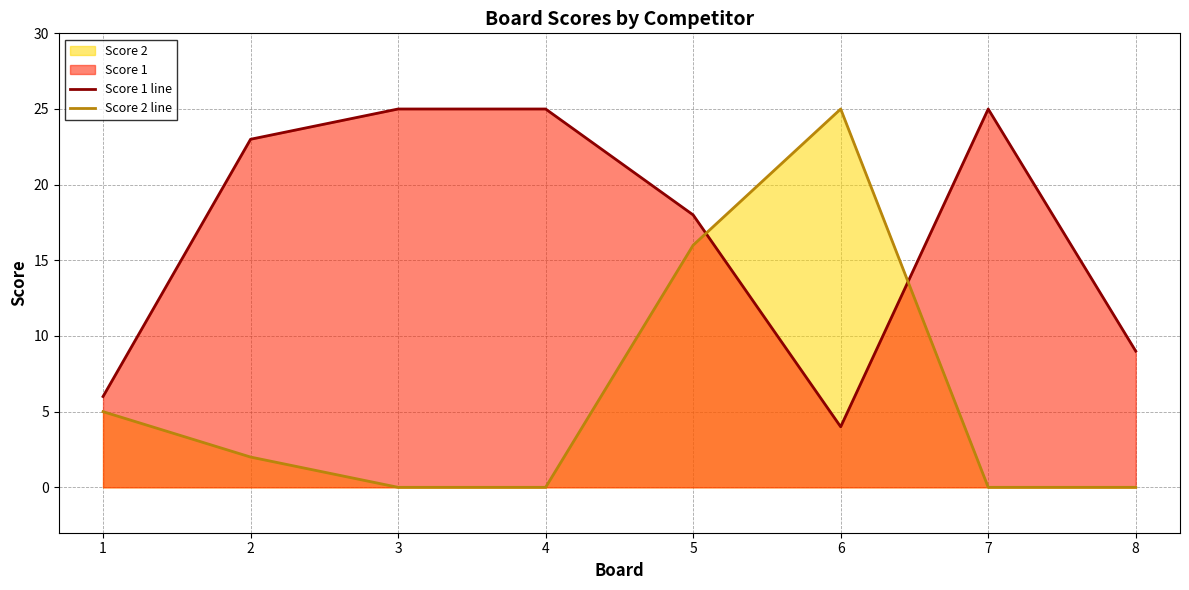

Reading left to right, what are all the values shown in this chart?

Score 1 line: 1=6	2=23	3=25	4=25	5=18	6=4	7=25	8=9
Score 2 line: 1=5	2=2	3=0	4=0	5=16	6=25	7=0	8=0